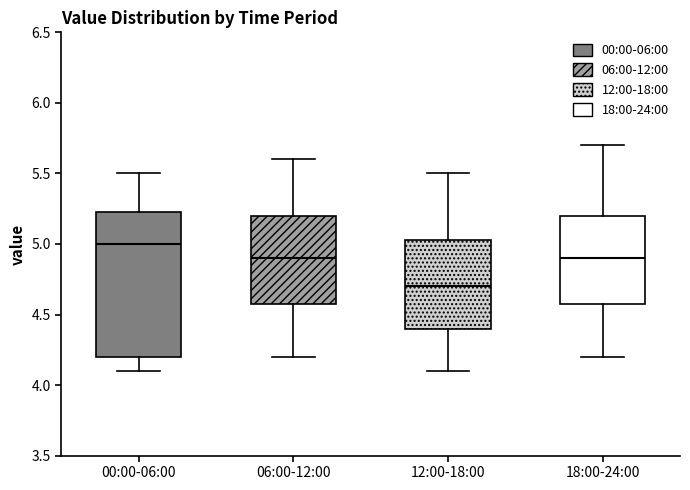

Comparing the boxes themselves (not the whiskers), which one is the tallest?

00:00-06:00